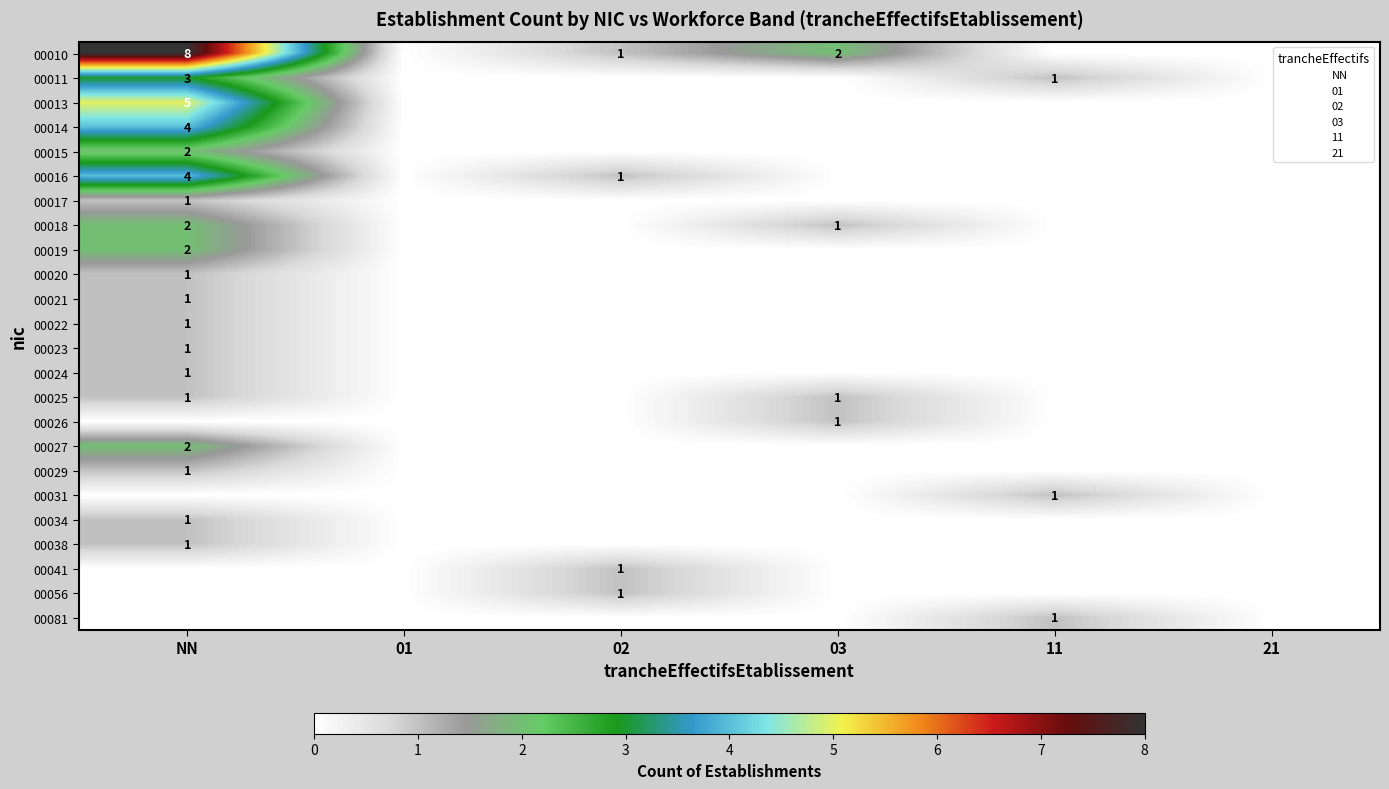

Is it true that 00020 equals 0 at 21?

True